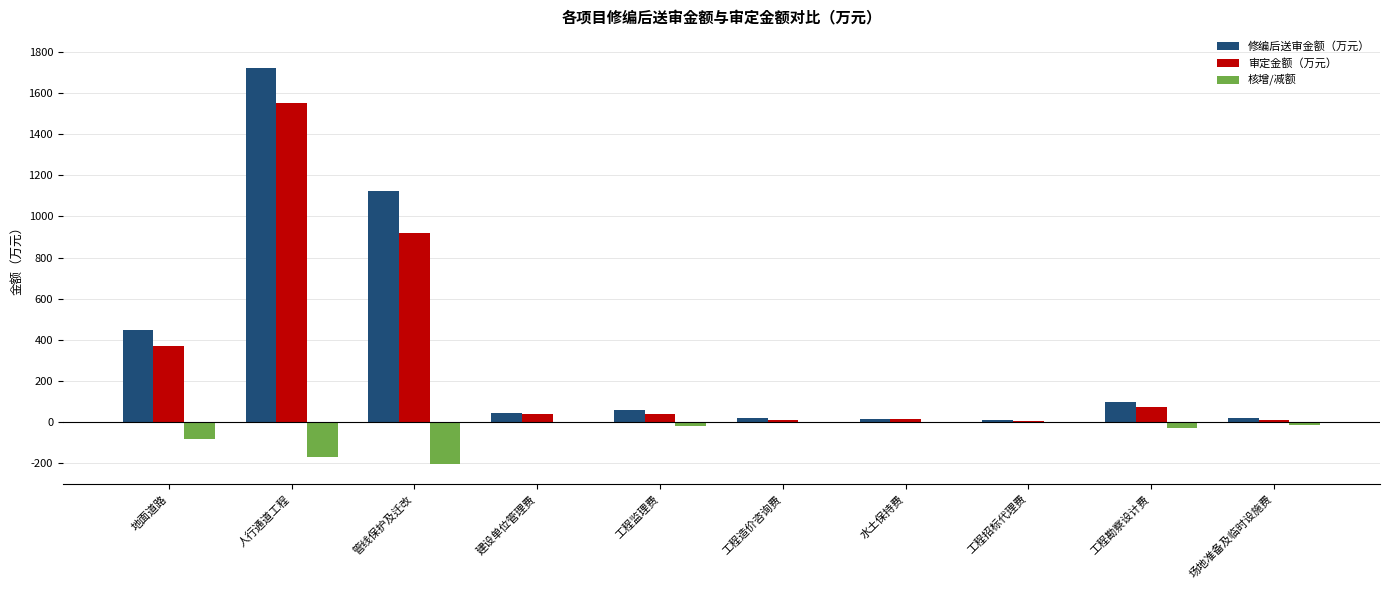

What is the sum of all 核增/减额 values?

-520.1